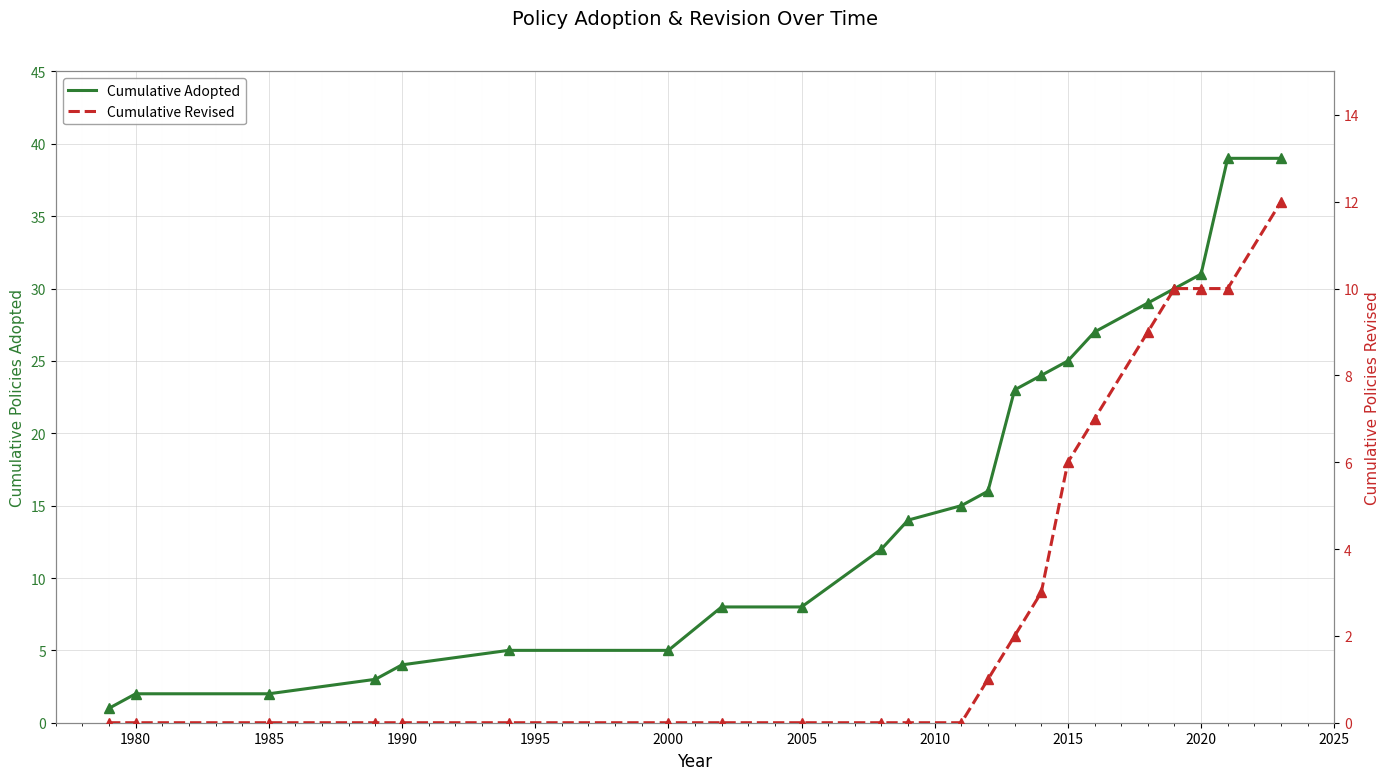

List the series in order of their peak value, lowest first.

Cumulative Revised, Revised (ref points), Cumulative Adopted, Adopted (ref points)